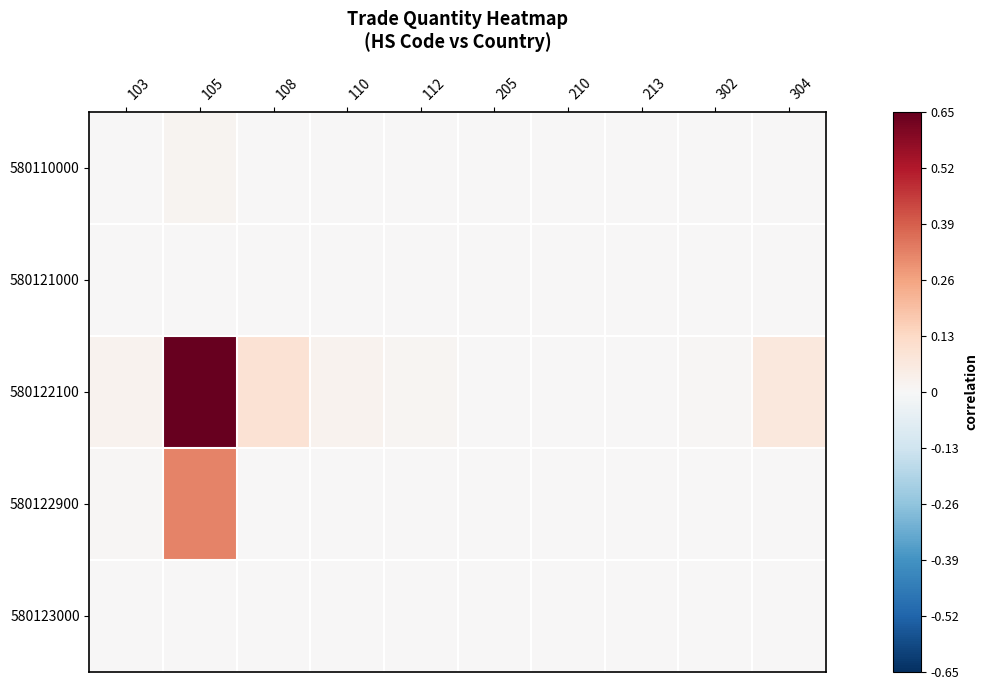

At how many categories does at least one series exceed 0?

10